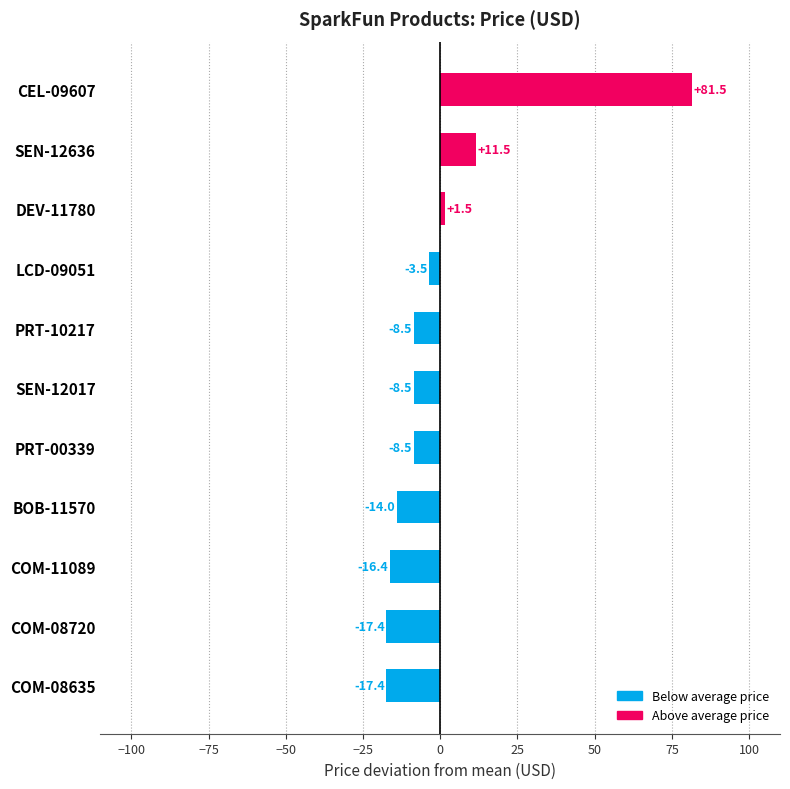

Where is the data nearest to the value 32?

SEN-12636